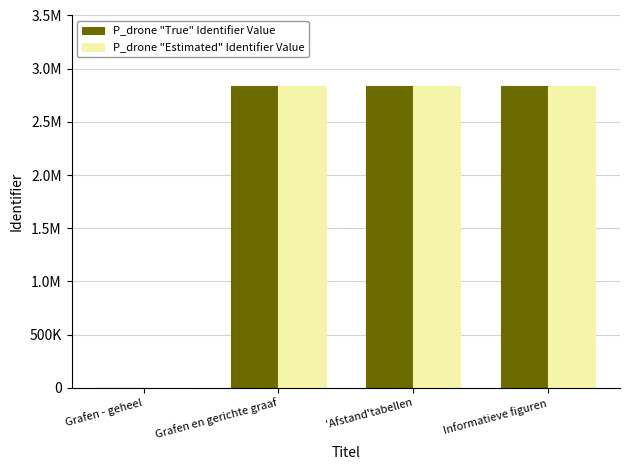

The value of P_drone "True" Identifier Value at Grafen - geheel is 0. True or false?

True